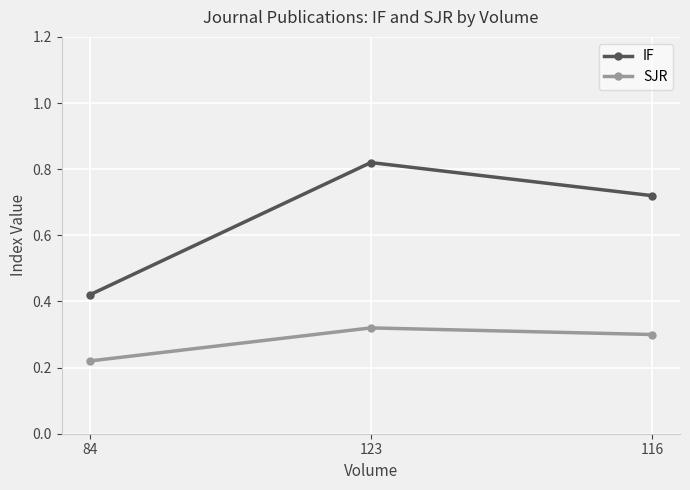

The SJR series shows 0.3 at 84. True or false?

False